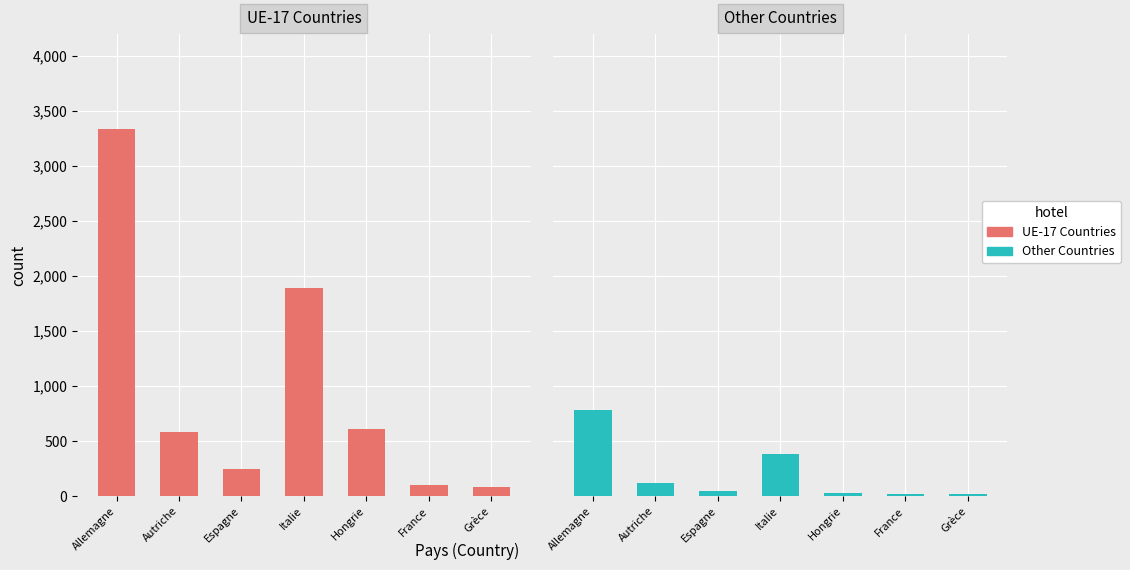

What is the value of the UE-17 Countries bar at the 4th from the left?

1891